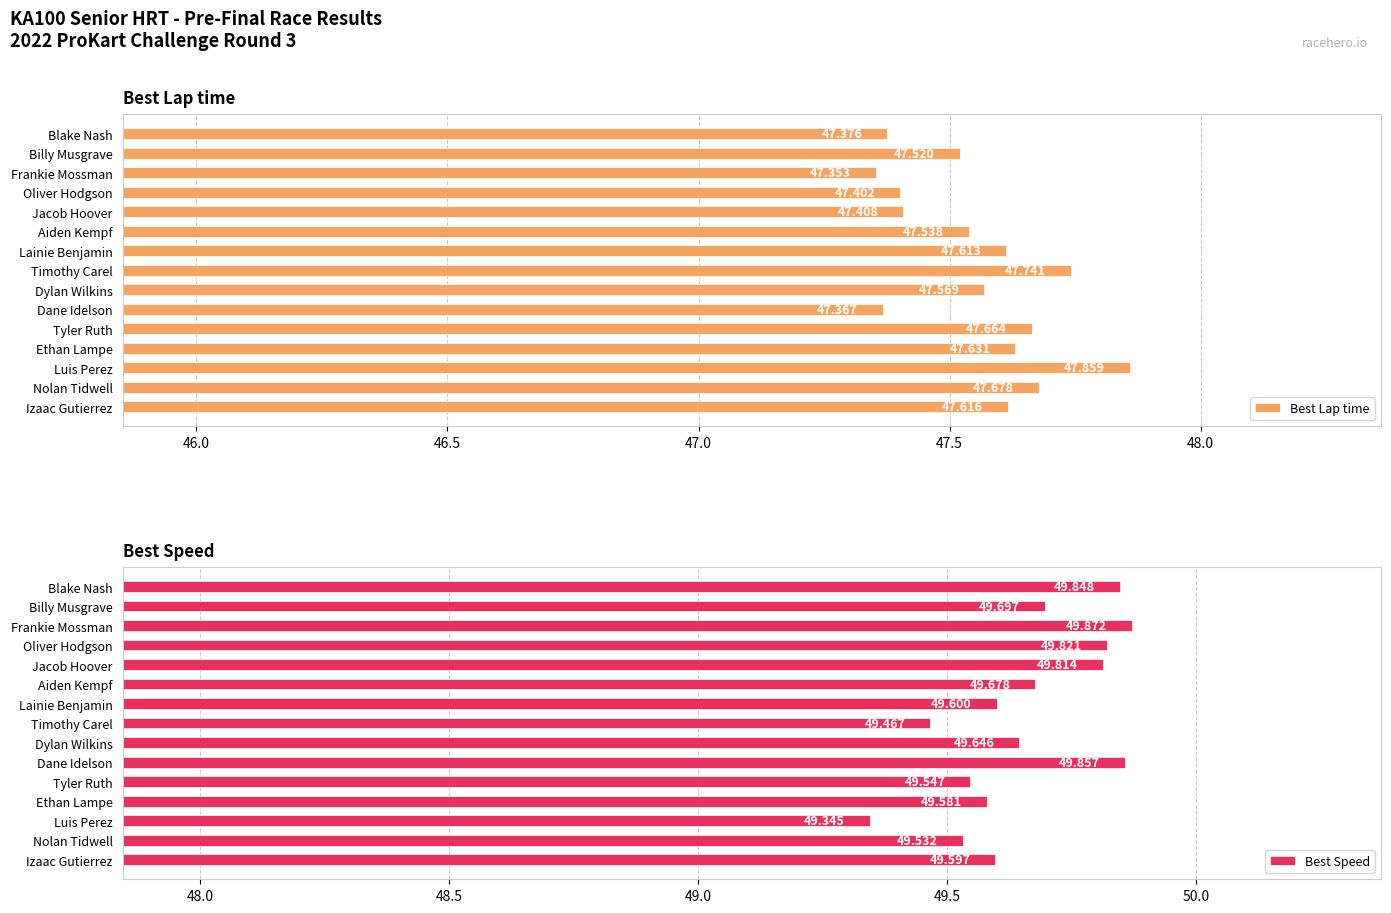

How many groups of bars are there?

15